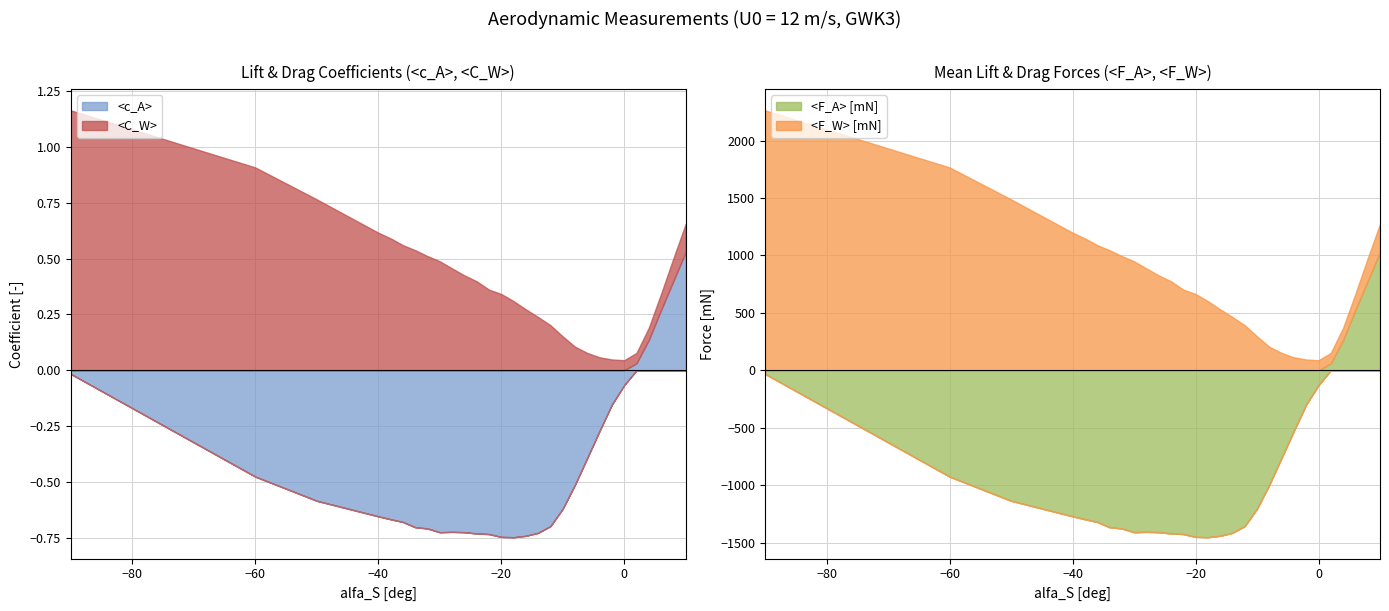

Where do <F_A> [mN] and <c_A> first cross each other?

0 and 2